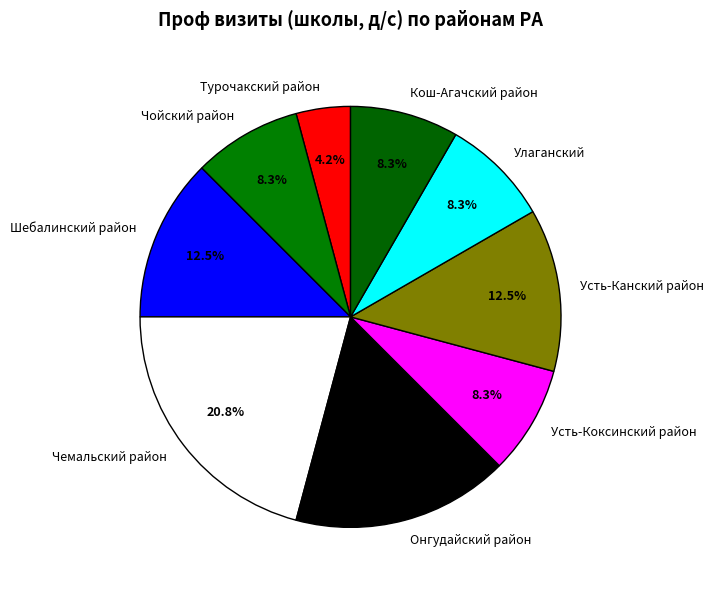

Count the number of slices in the pie.

9